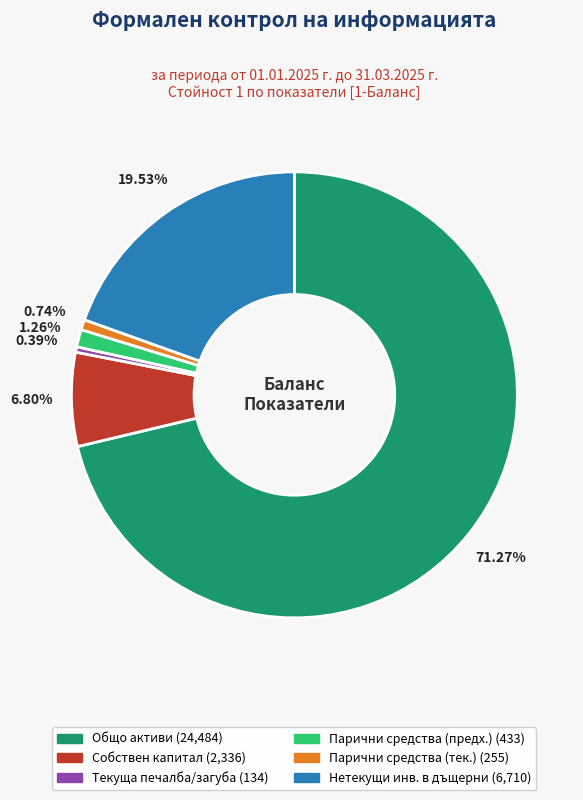

Is there a majority slice in this chart?

Yes